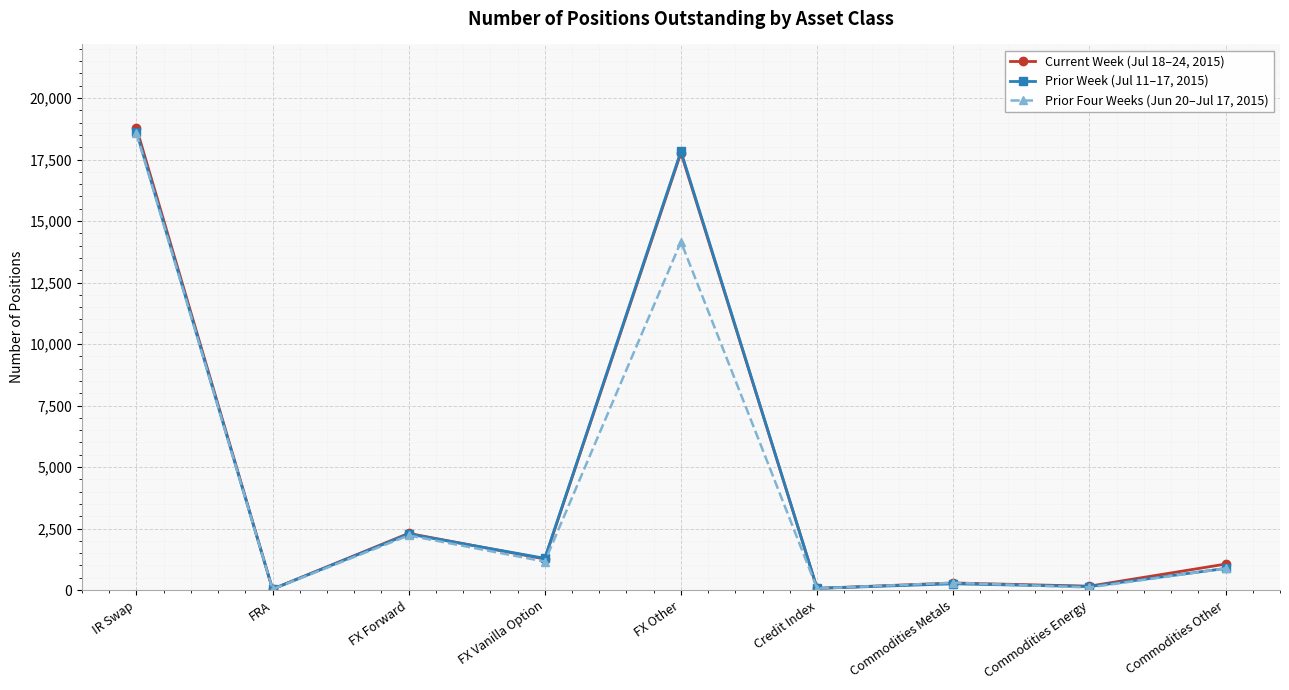

What is the greatest value displayed?

18795